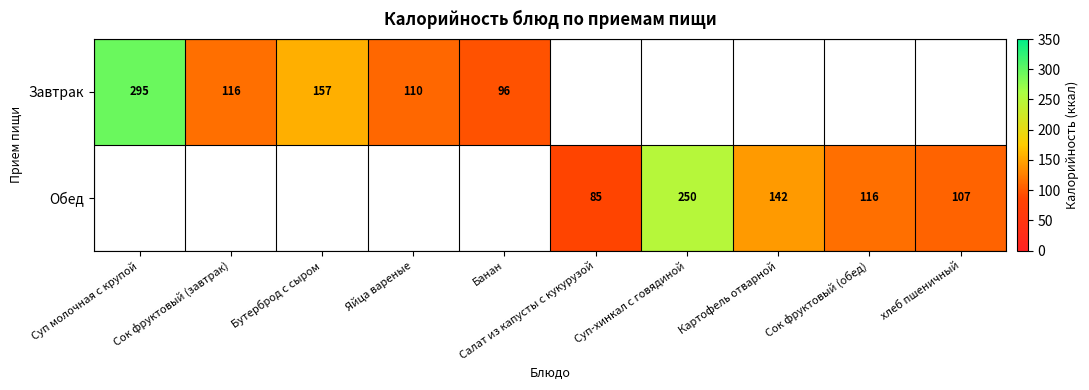

Is the value of Обед at Сок фруктовый (обед) greater than the value of Завтрак at Бутерброд с сыром?

No